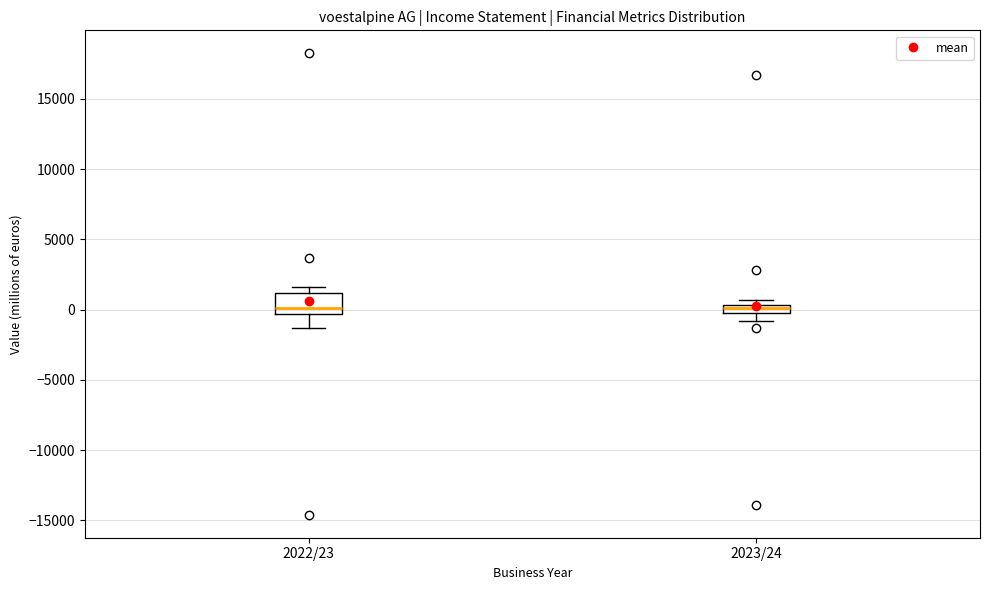

Where is the lower edge of the box for 2023/24 on the y-axis? The values are not printed on the chart, so give them approximately, as read against the axis.

-500